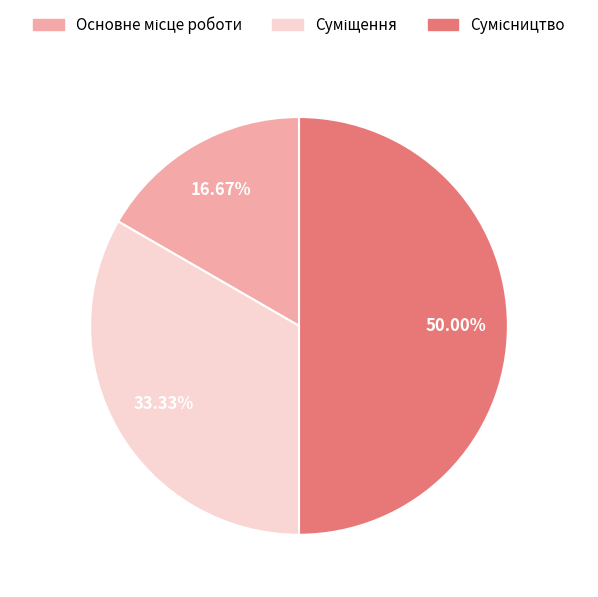

Which category has the biggest portion of the pie?

Сумісництво